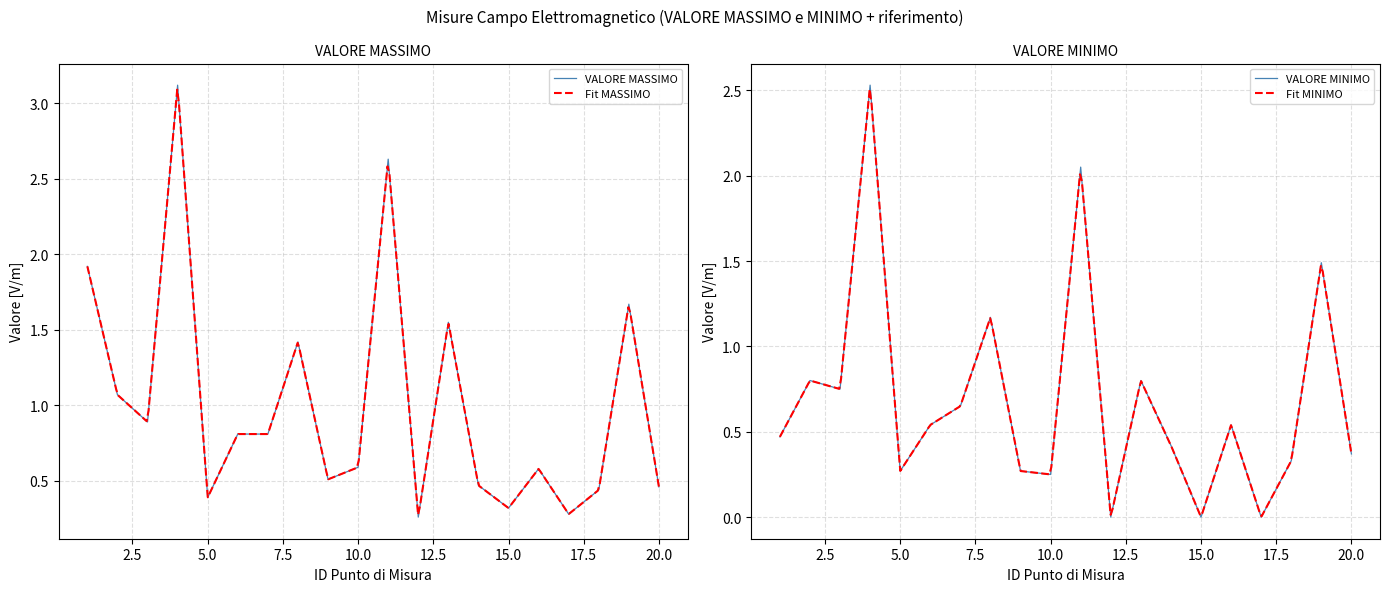

The VALORE MINIMO series shows 0.6 at 19. True or false?

False